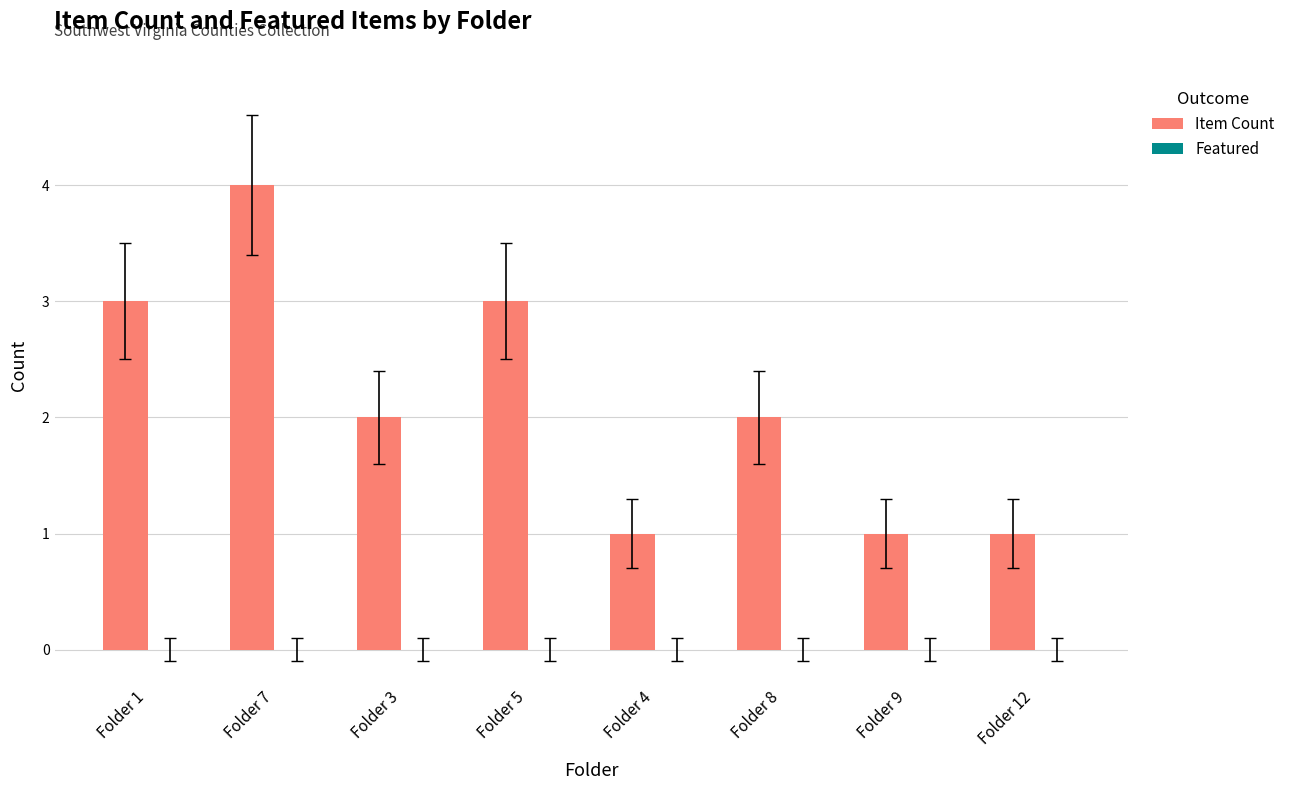

What is the difference between the maximum and second lowest values?

3